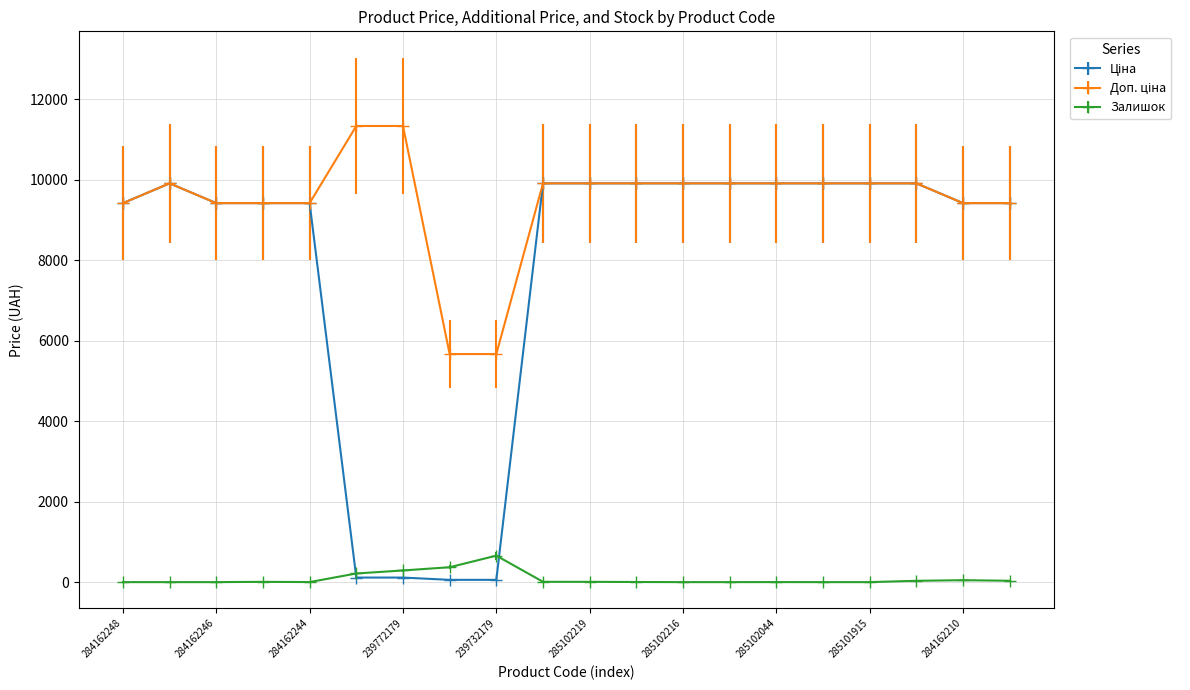

What is the maximum value shown in the chart?

11334.0